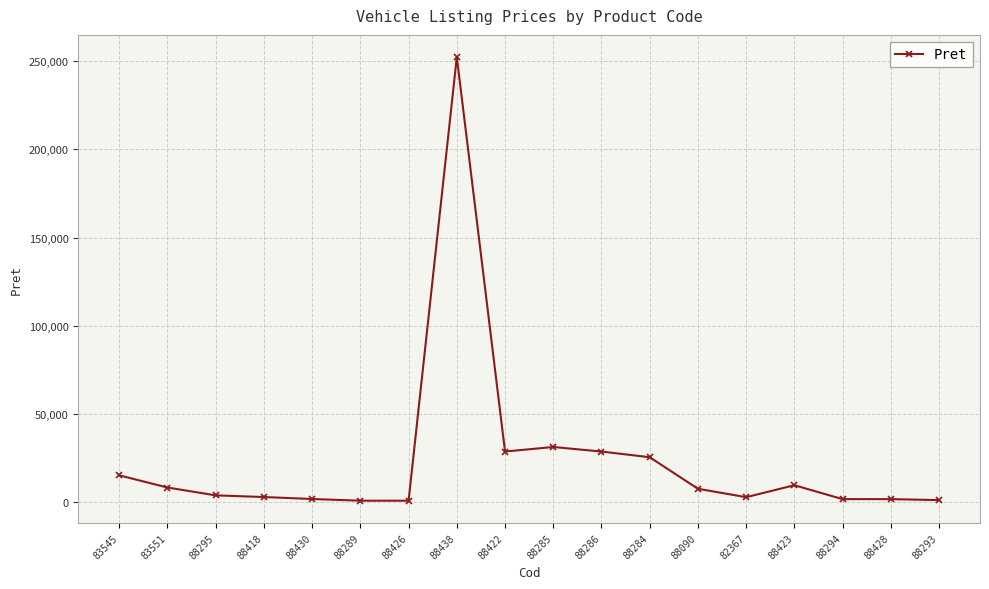

What is the difference between the second highest and second lowest values?

30480.0